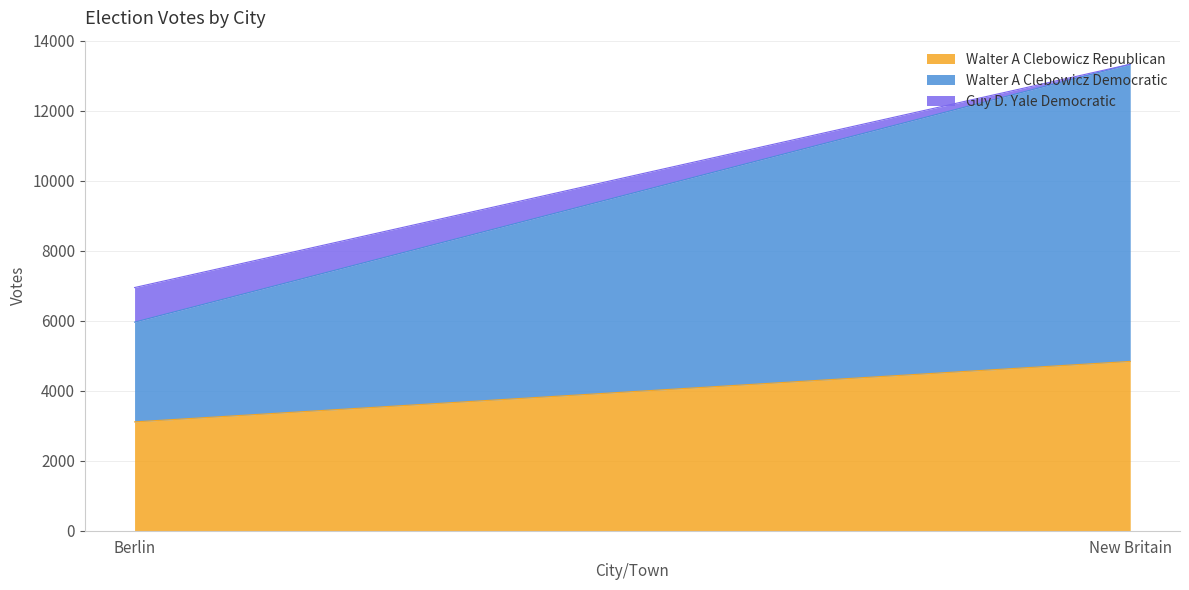

What is the sum of the Guy D. Yale Democratic values at New Britain and Berlin?

988